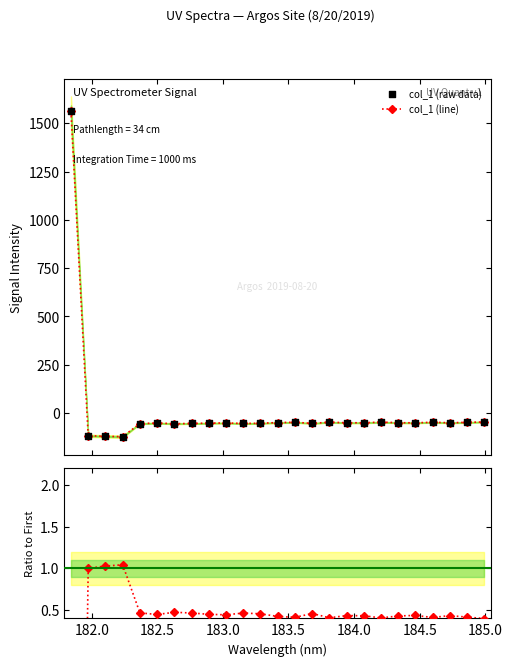

At how many categories does at least one series exceed 246?

1